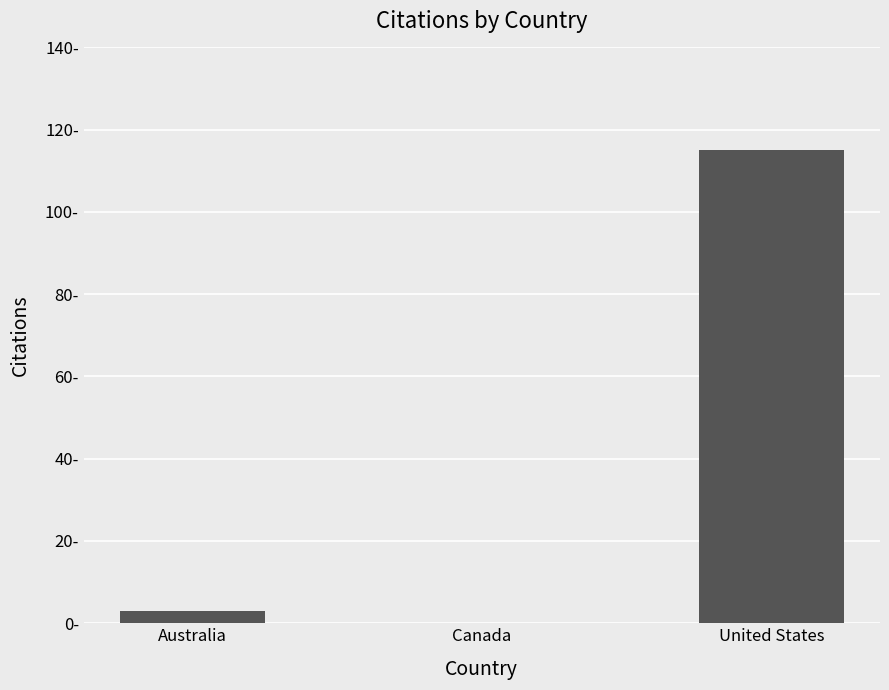

Are the bars horizontal?

No